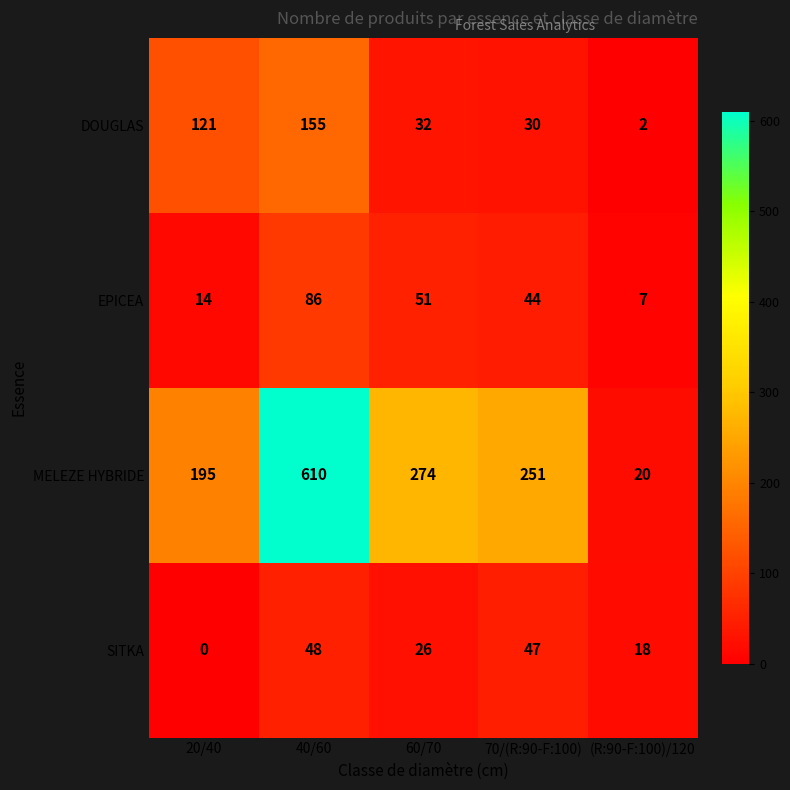

How many values in the DOUGLAS series are below 32?

2